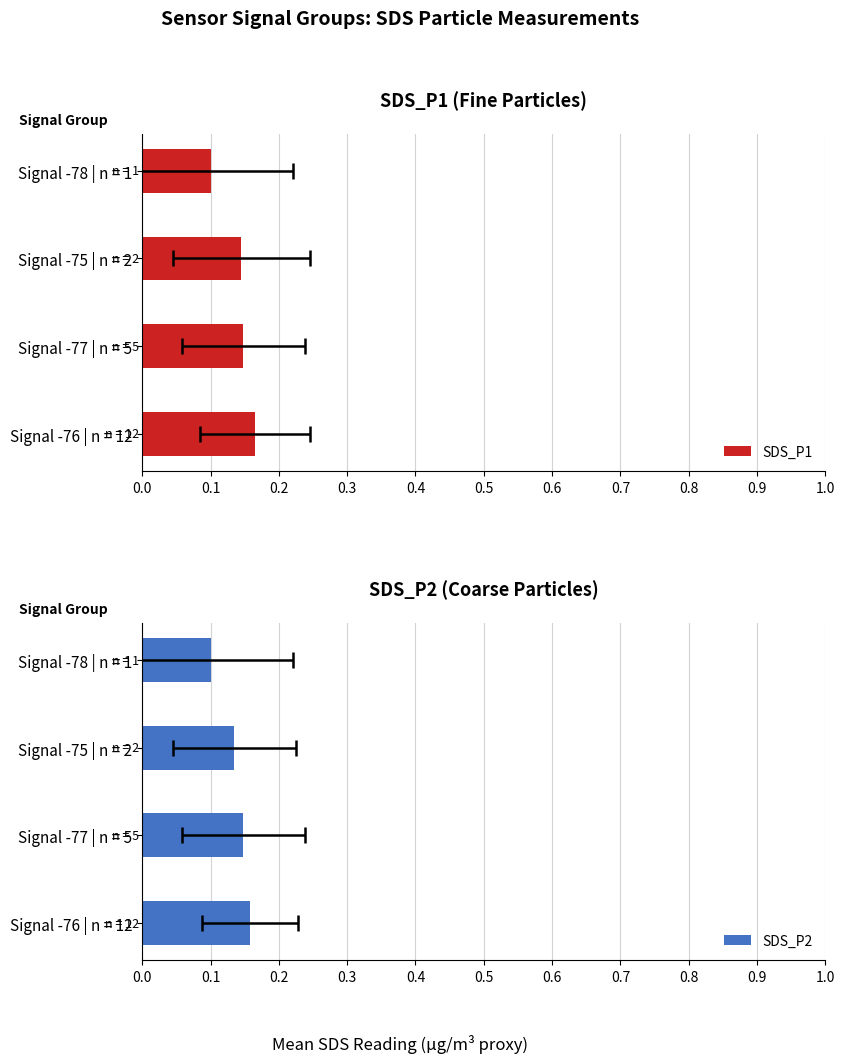

What is the difference between the maximum and minimum values in the SDS_P1 series?

0.1